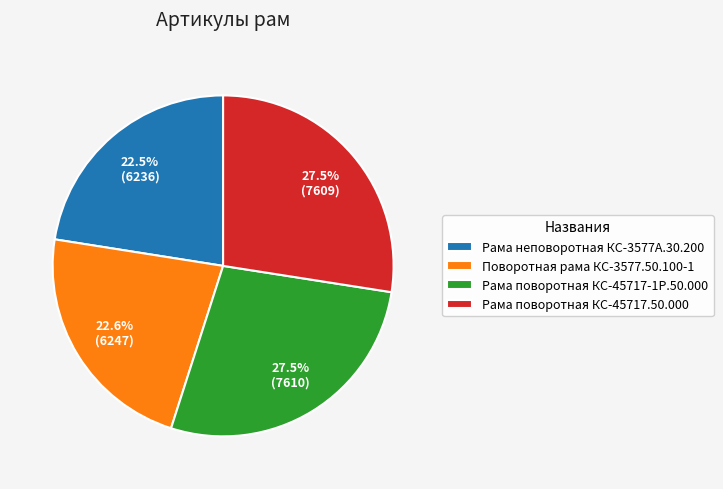

Does Поворотная рама КС-3577.50.100-1 account for over 50% of the chart?

No